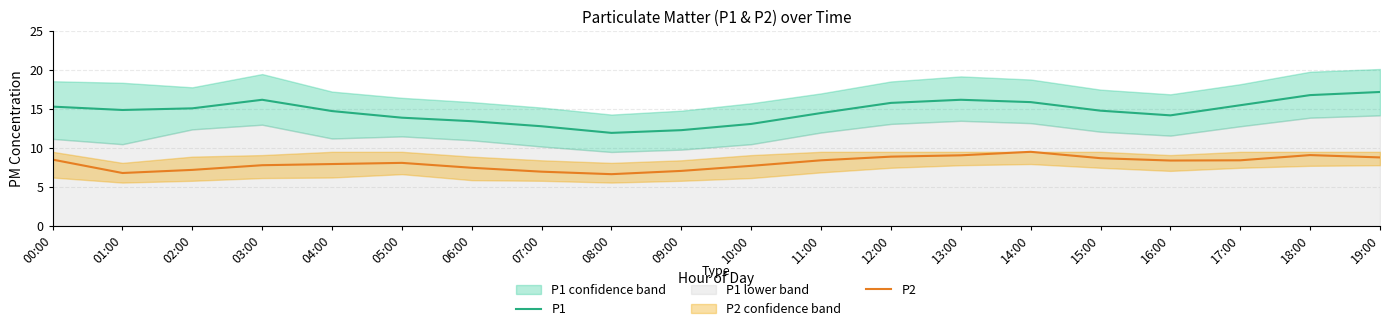

Reading left to right, list all the values displayed in this chart.

P1: 15.3	14.9	15.1	16.2	14.8	13.9	13.4	12.8	11.9	12.3	13.1	14.5	15.8	16.2	15.9	14.8	14.2	15.5	16.8	17.2
P2: 8.5	6.8	7.2	7.8	8.0	8.1	7.5	7.0	6.7	7.1	7.7	8.4	8.9	9.1	9.5	8.7	8.4	8.4	9.1	8.8